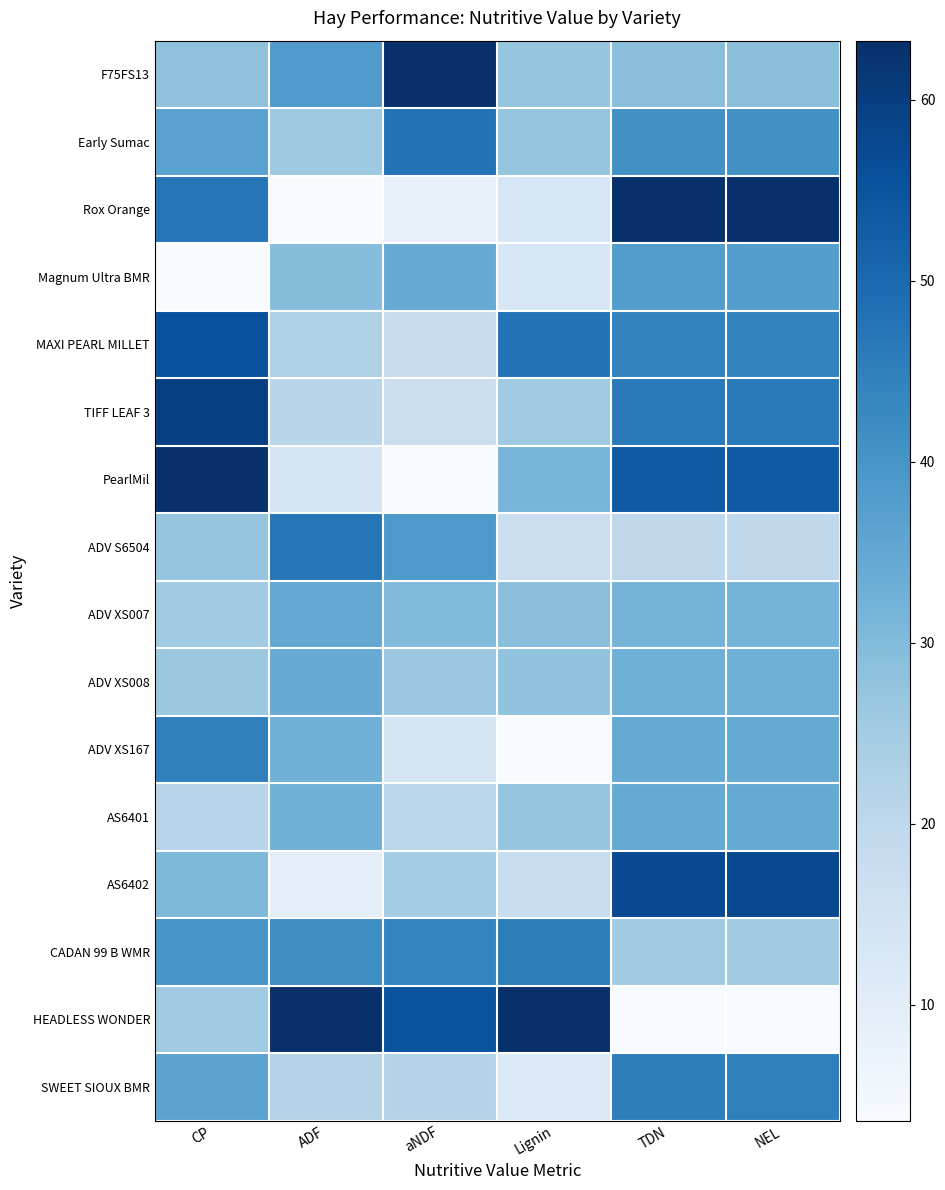

Reading right to left, transcribe all the data shown in this chart.

F75FS13: NEL=0.4	TDN=0.4	Lignin=0.4	aNDF=1.0	ADF=0.6	CP=0.4
Early Sumac: NEL=0.6	TDN=0.6	Lignin=0.4	aNDF=0.7	ADF=0.4	CP=0.6
Rox Orange: NEL=1.0	TDN=1.0	Lignin=0.2	aNDF=0.1	ADF=0.0	CP=0.7
Magnum Ultra BMR: NEL=0.6	TDN=0.6	Lignin=0.2	aNDF=0.5	ADF=0.4	CP=0.0
MAXI PEARL MILLET: NEL=0.7	TDN=0.7	Lignin=0.7	aNDF=0.2	ADF=0.3	CP=0.9
TIFF LEAF 3: NEL=0.7	TDN=0.7	Lignin=0.4	aNDF=0.2	ADF=0.3	CP=0.9
PearlMil: NEL=0.8	TDN=0.8	Lignin=0.5	aNDF=0.0	ADF=0.2	CP=1.0
ADV S6504: NEL=0.3	TDN=0.3	Lignin=0.2	aNDF=0.6	ADF=0.7	CP=0.4
ADV XS007: NEL=0.5	TDN=0.5	Lignin=0.4	aNDF=0.4	ADF=0.5	CP=0.4
ADV XS008: NEL=0.5	TDN=0.5	Lignin=0.4	aNDF=0.4	ADF=0.5	CP=0.4
ADV XS167: NEL=0.5	TDN=0.5	Lignin=0.0	aNDF=0.2	ADF=0.5	CP=0.7
AS6401: NEL=0.5	TDN=0.5	Lignin=0.4	aNDF=0.3	ADF=0.5	CP=0.3
AS6402: NEL=0.9	TDN=0.9	Lignin=0.2	aNDF=0.4	ADF=0.1	CP=0.5
CADAN 99 B WMR: NEL=0.4	TDN=0.4	Lignin=0.7	aNDF=0.7	ADF=0.6	CP=0.6
HEADLESS WONDER: NEL=0.0	TDN=0.0	Lignin=1.0	aNDF=0.9	ADF=1.0	CP=0.4
SWEET SIOUX BMR: NEL=0.7	TDN=0.7	Lignin=0.1	aNDF=0.3	ADF=0.3	CP=0.5